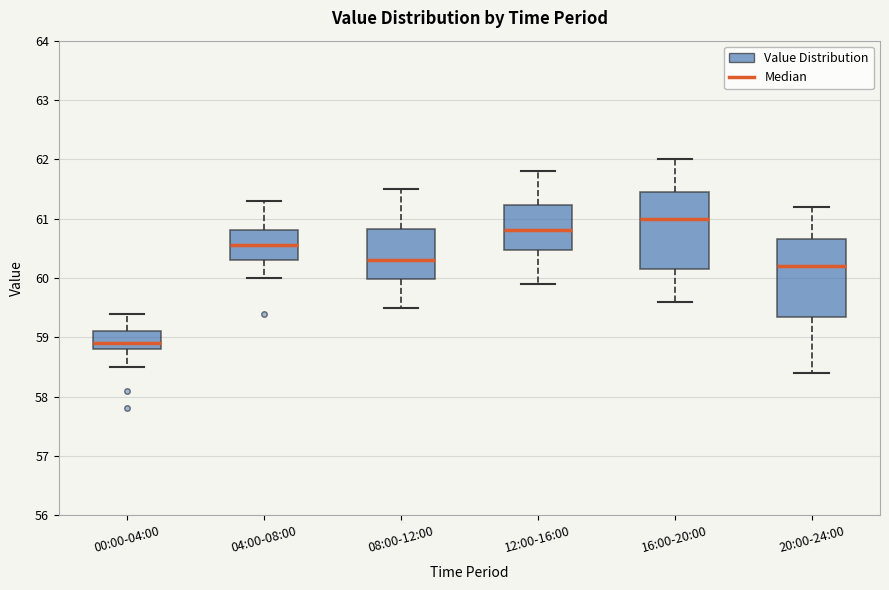

Reading left to right, transcribe this box plot: for each box, give where its median line is, the range the box spans, and where its two whiskers end, as read against the y-axis. The values are not printed on the chart, so give them approximately, as read against the axis.

00:00-04:00: median 58.9, box 58.8 to 59.1, whiskers 58.5 to 59.4
04:00-08:00: median 60.6, box 60.3 to 60.8, whiskers 60.0 to 61.3
08:00-12:00: median 60.3, box 60.0 to 60.8, whiskers 59.5 to 61.5
12:00-16:00: median 60.8, box 60.5 to 61.2, whiskers 59.9 to 61.8
16:00-20:00: median 61.0, box 60.2 to 61.5, whiskers 59.6 to 62.0
20:00-24:00: median 60.2, box 59.4 to 60.7, whiskers 58.4 to 61.2